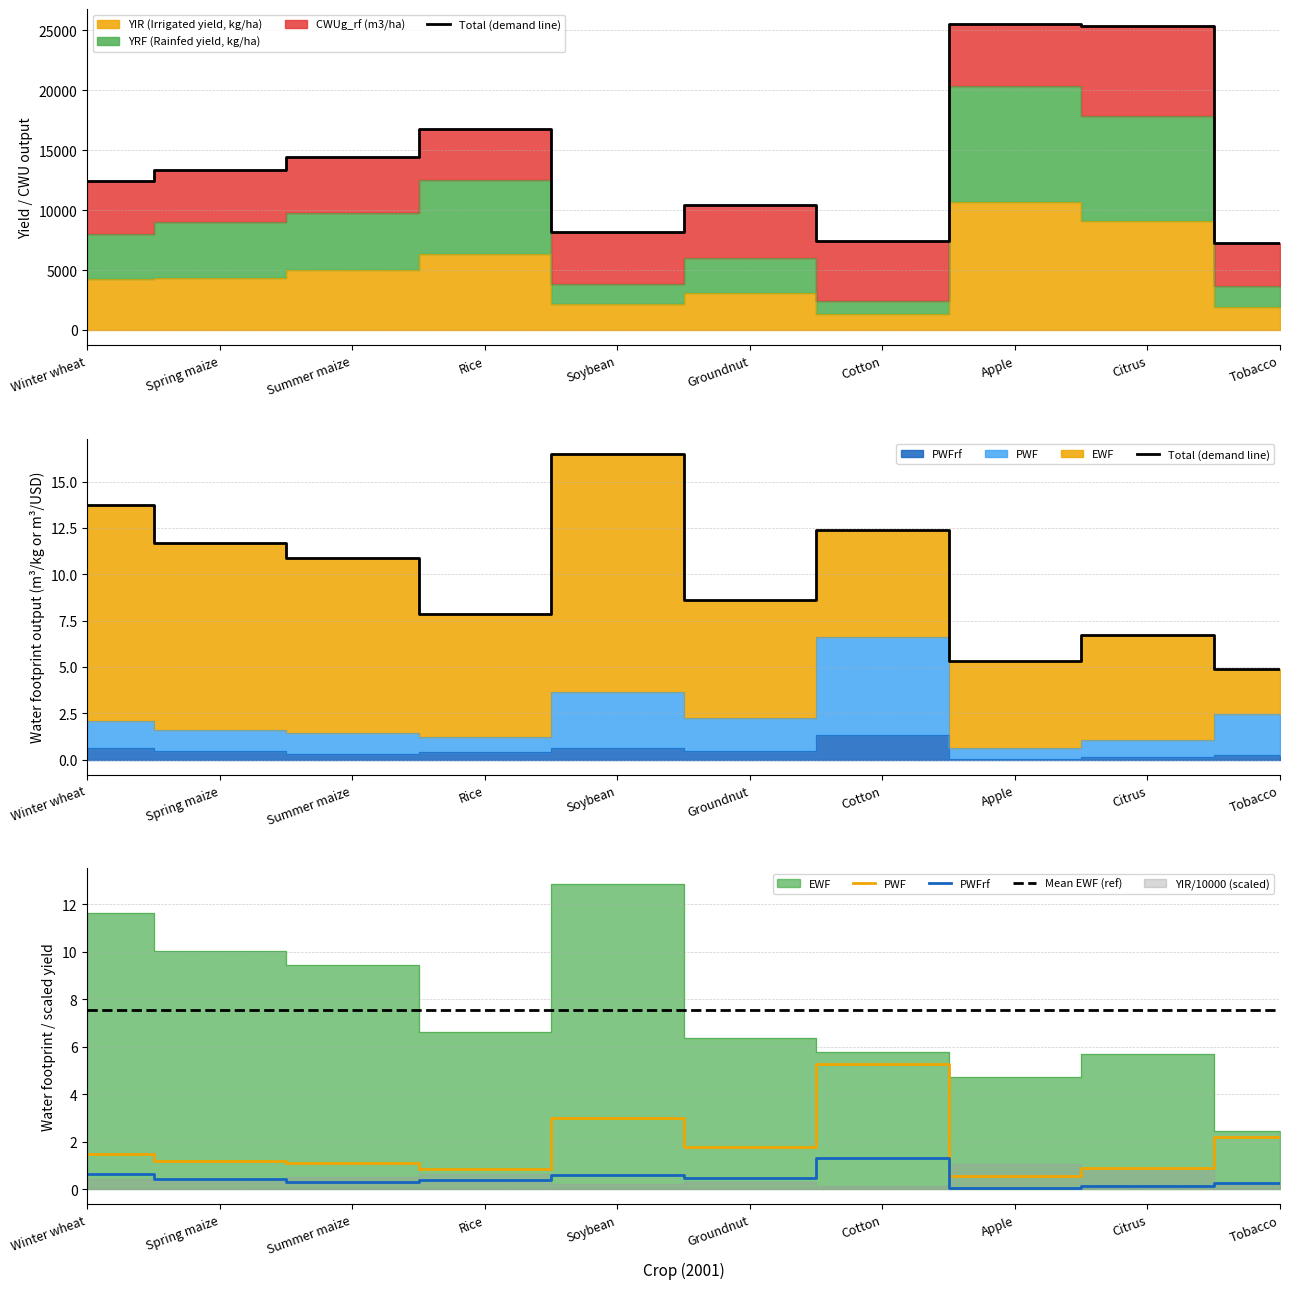

True or false: Total (demand line) has a value of 4.2 at Spring maize.

False